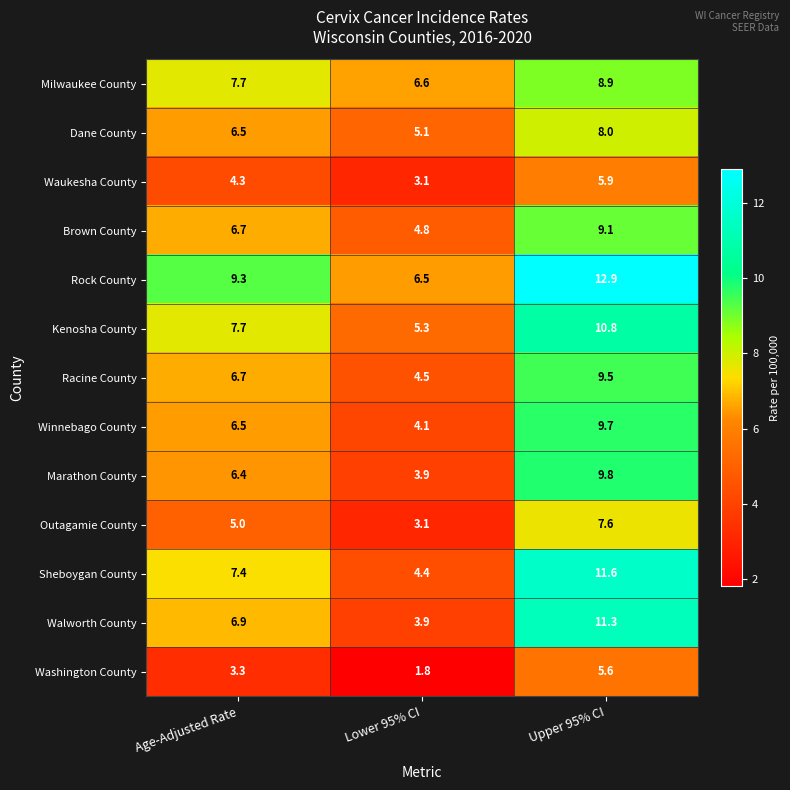

Which series changed the most between Lower 95% CI and Upper 95% CI?

Walworth County